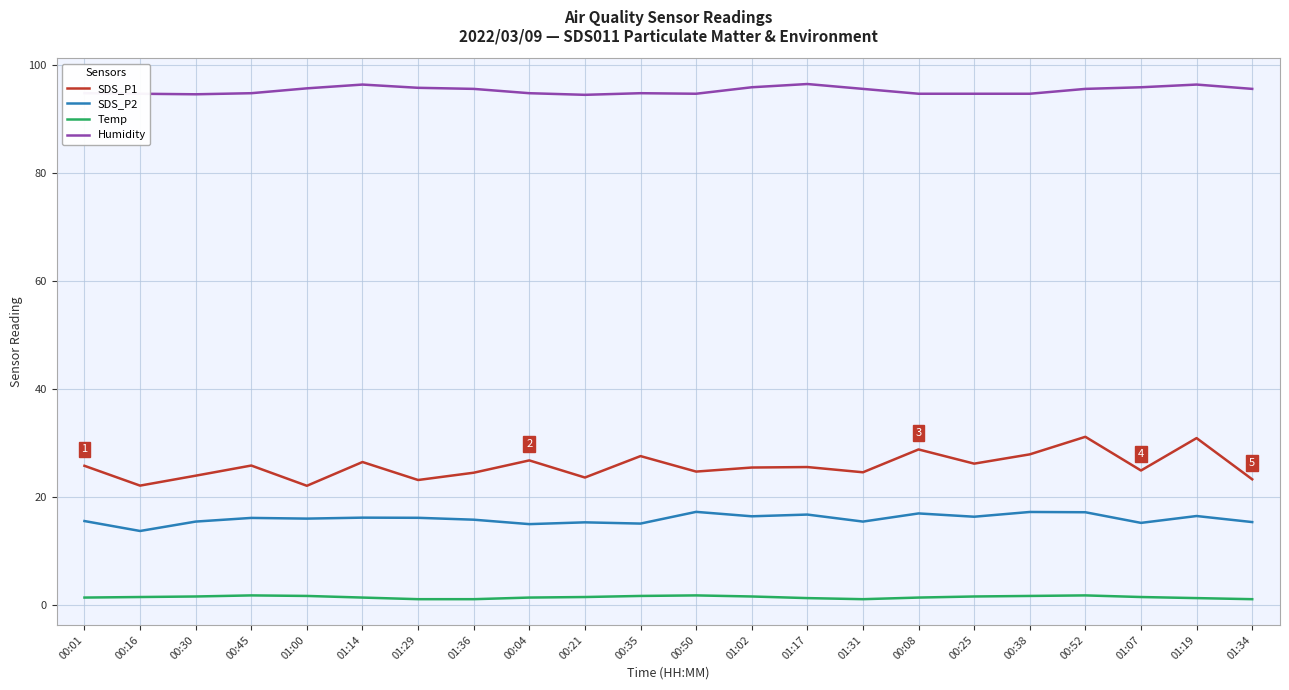

What is the difference between the second highest and minimum values in the SDS_P1 series?

8.8